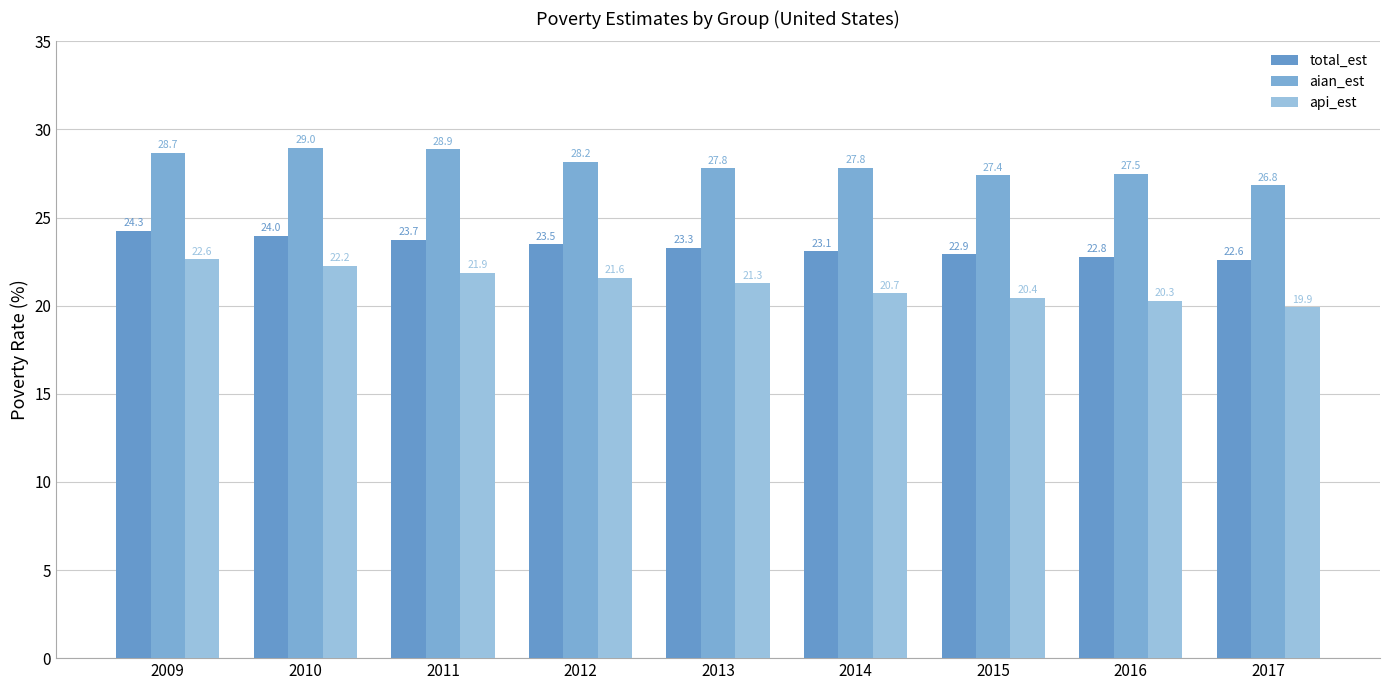

Which category has the highest value across all series?

2010